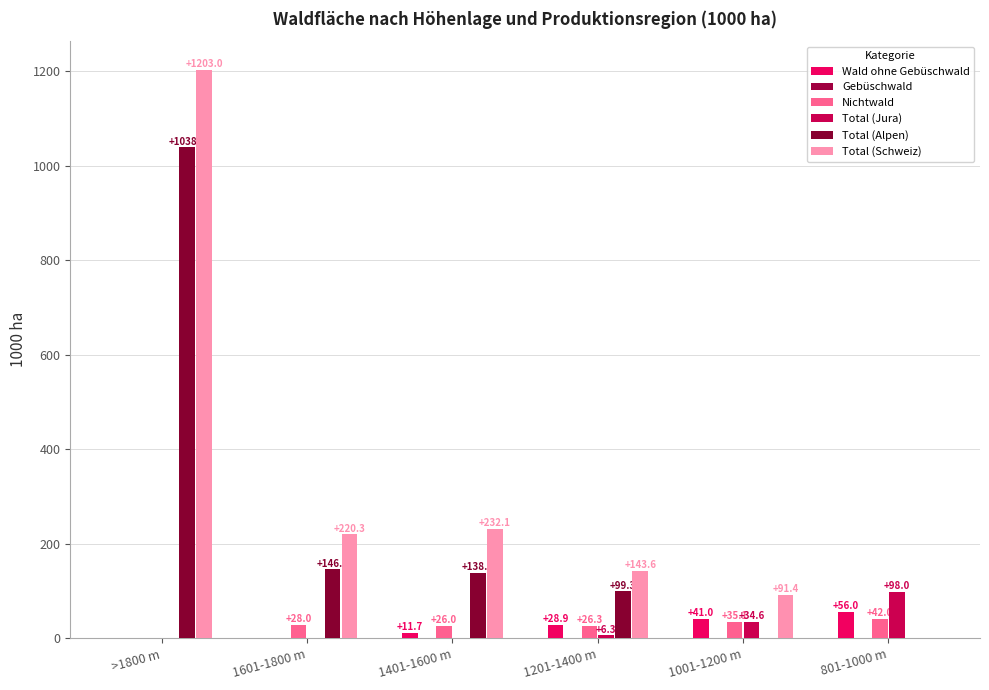

What is the difference between the Nichtwald values at 1601-1800 m and >1800 m?

28.0